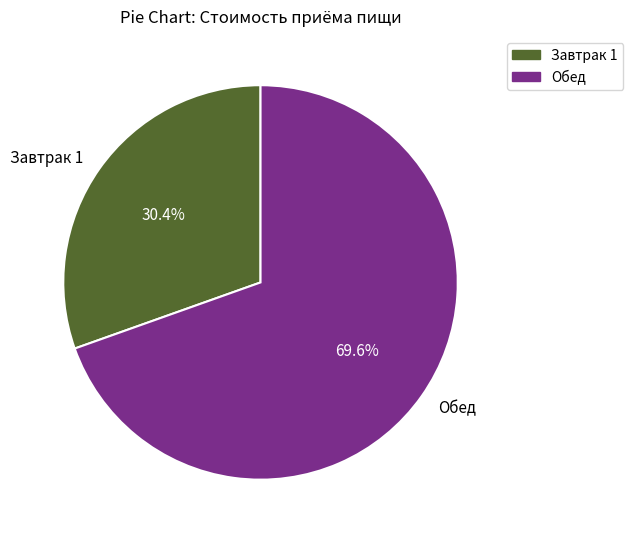

True or false: Обед accounts for 80% of the total.

False